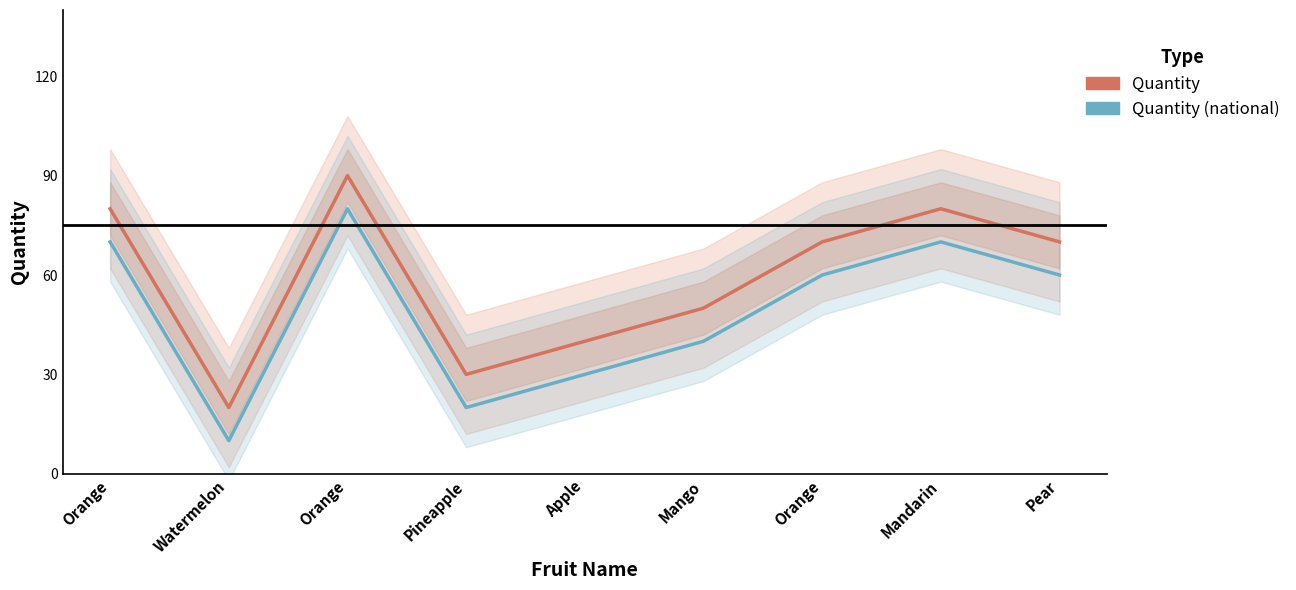

Does the chart have visible grid lines?

No